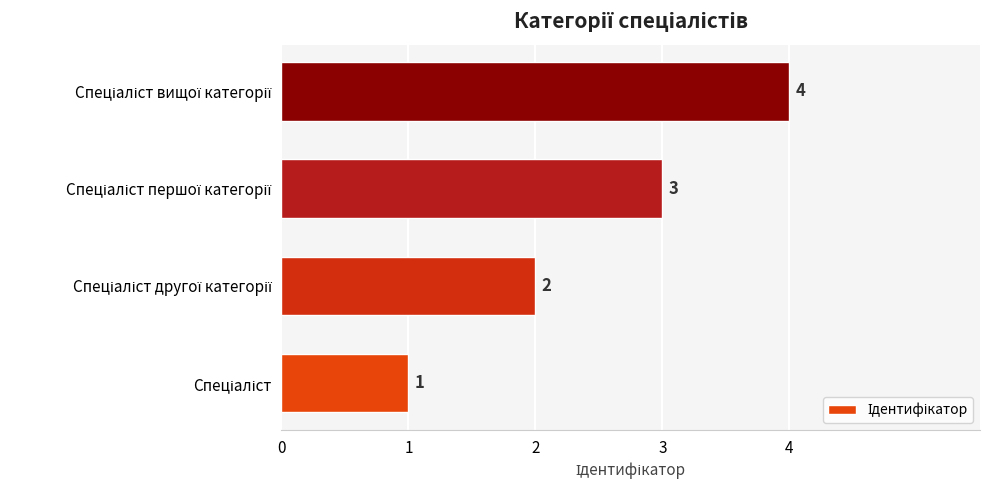

What is the maximum value shown in the chart?

4